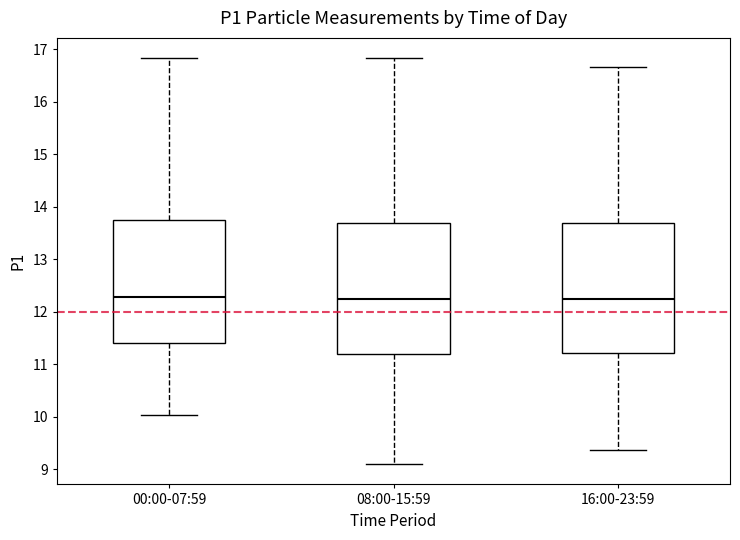

Where does the median line of the box for 00:00-07:59 sit on the y-axis? The values are not printed on the chart, so give them approximately, as read against the axis.

12.3